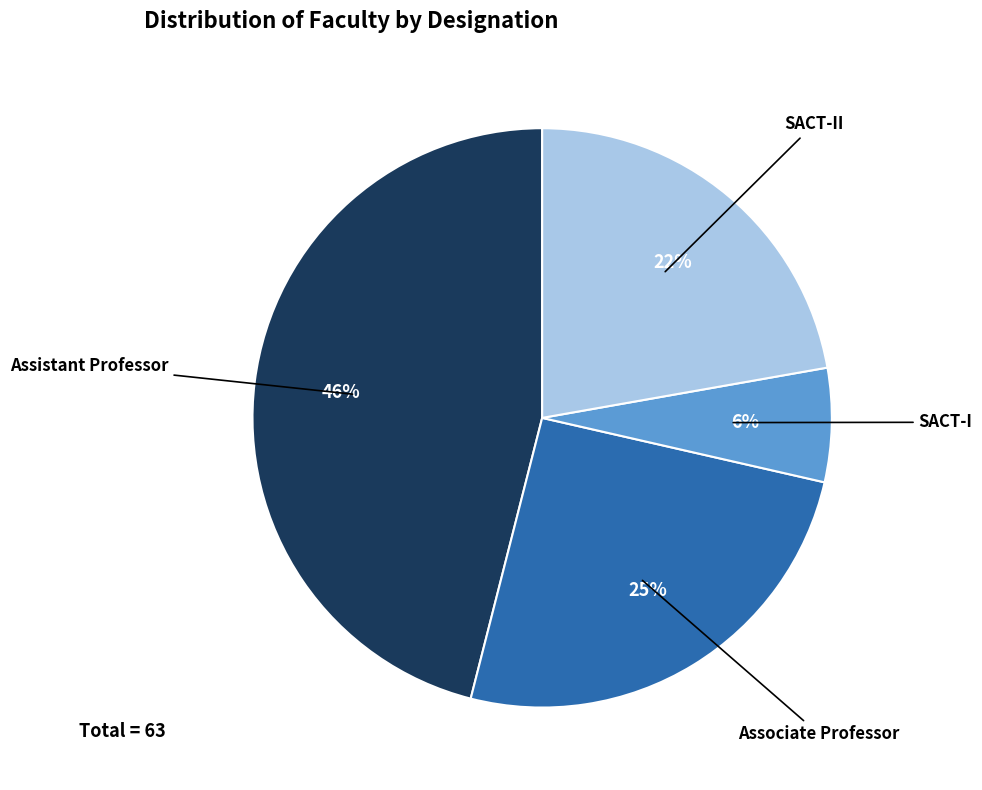

Does any single category account for the majority?

No